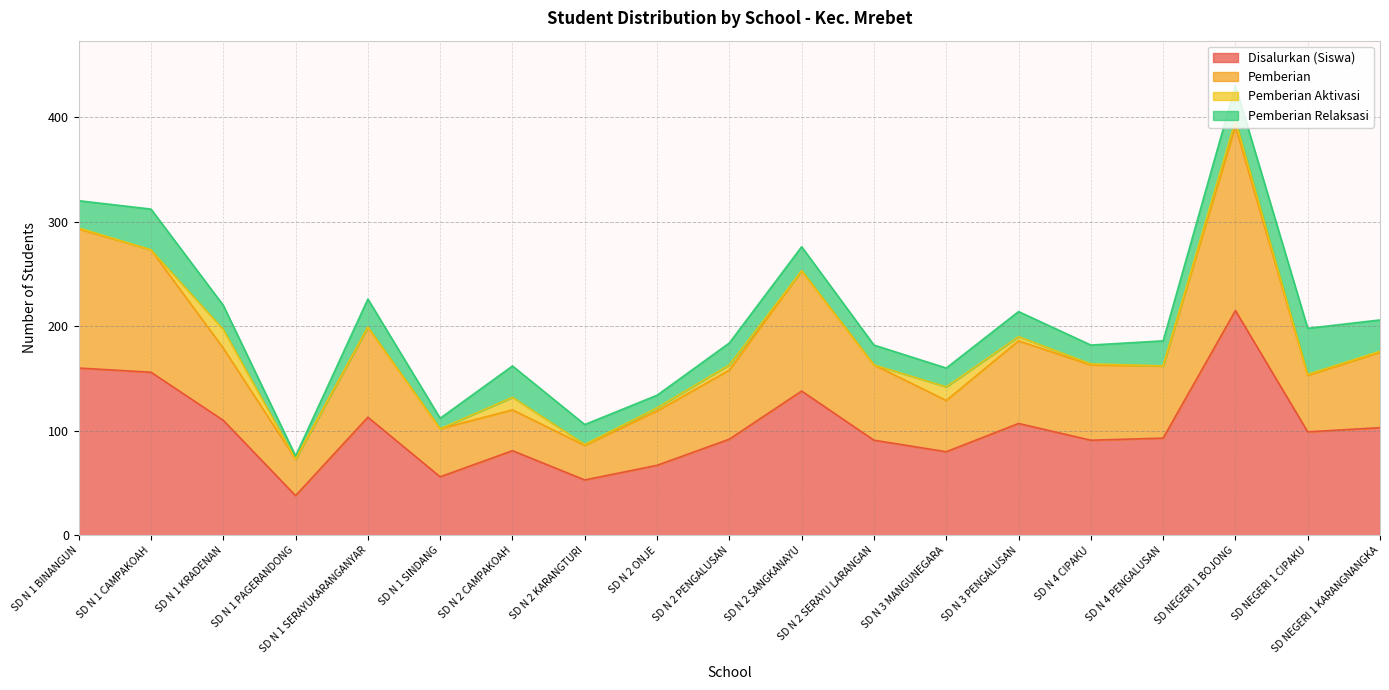

What is the lowest value of the Disalurkan (Siswa) series?

38